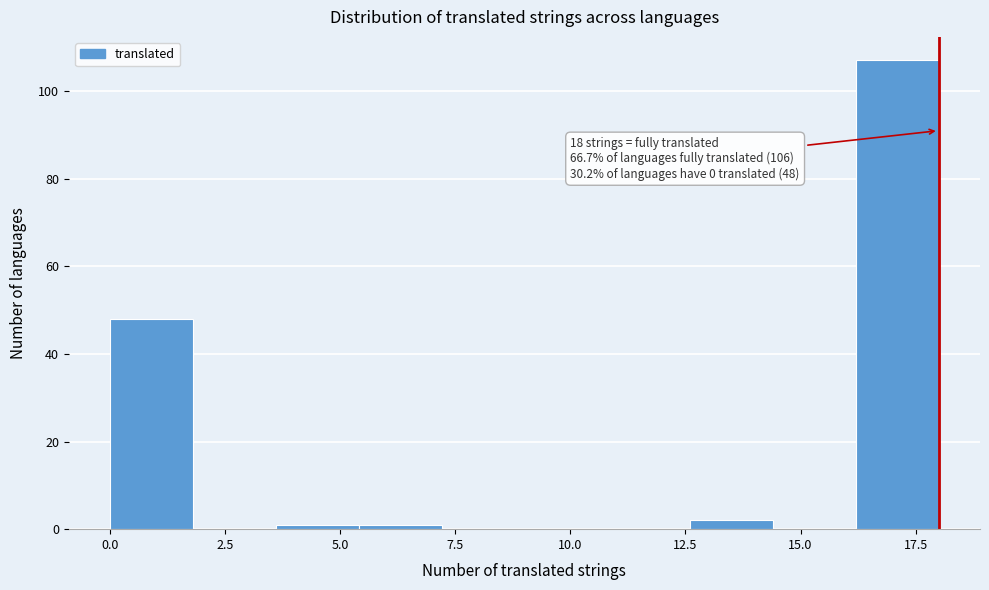

Around what value on the x-axis is the tallest bar? Give the approximate position of its centre, as read against the axis.

17.0